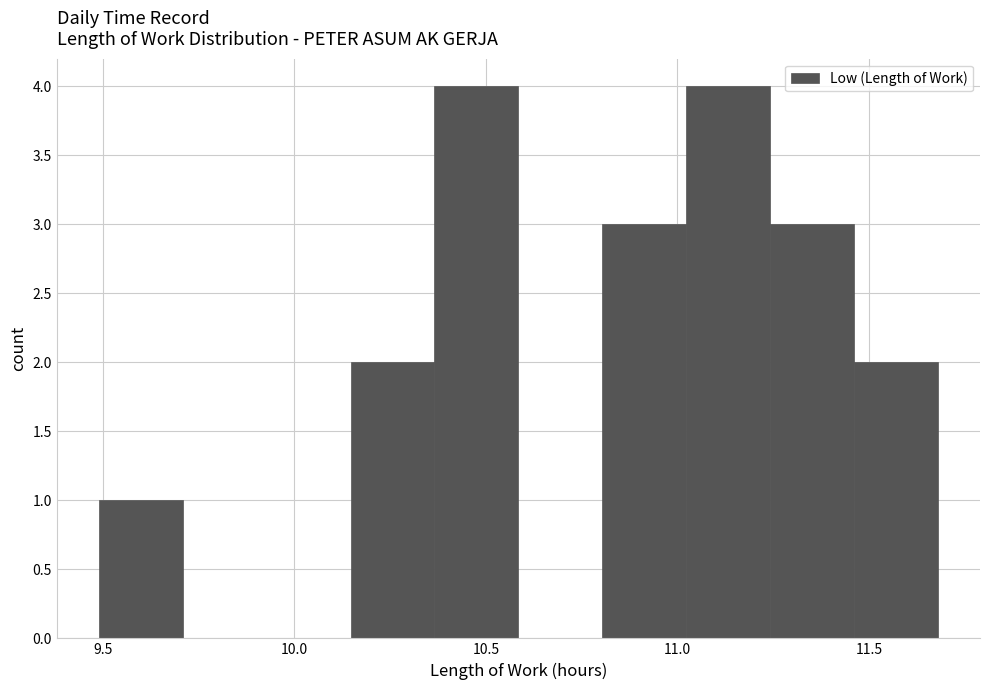

Reading left to right, transcribe this chart: for each bar, give the range it covers on the x-axis and its height. Neither the bar edges nor the heights are printed on the chart, so give them approximately, as read against the axes.

9.50 to 9.70: 1
9.70 to 9.95: 0
9.95 to 10.15: 0
10.15 to 10.35: 2
10.35 to 10.60: 4
10.60 to 10.80: 0
10.80 to 11.00: 3
11.00 to 11.25: 4
11.25 to 11.45: 3
11.45 to 11.70: 2